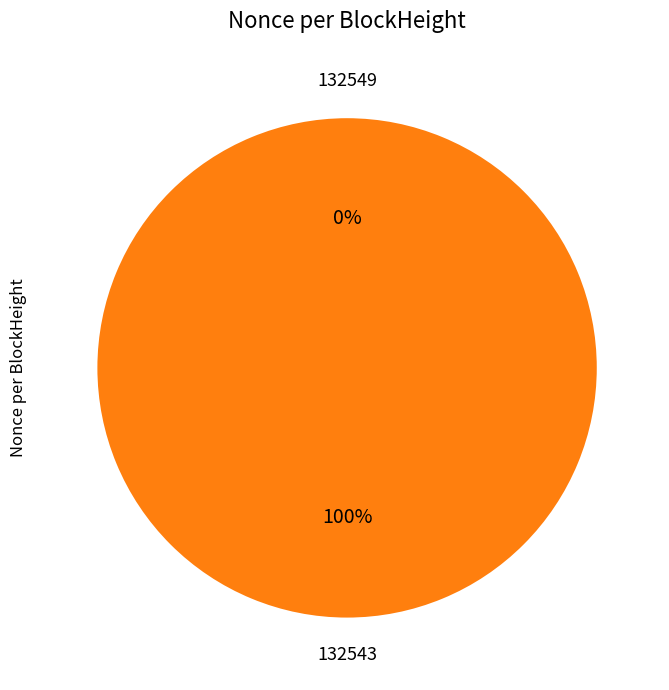

Is 132549 the majority of the pie?

No